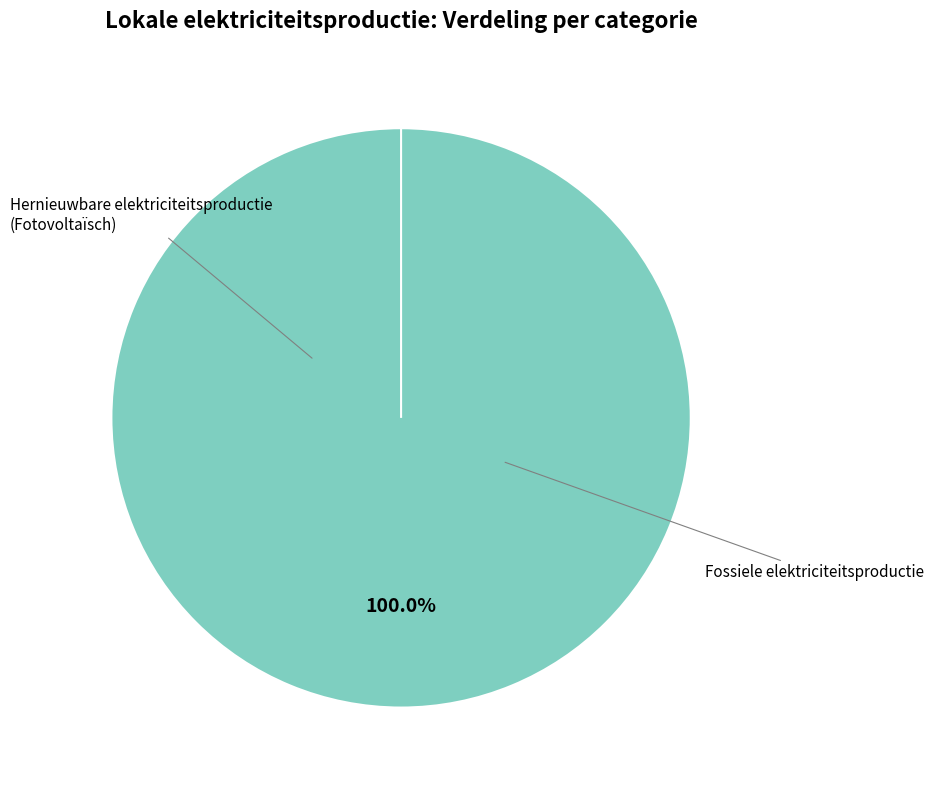

Which slice represents more than half of the pie?

Fotovoltaïsche energie